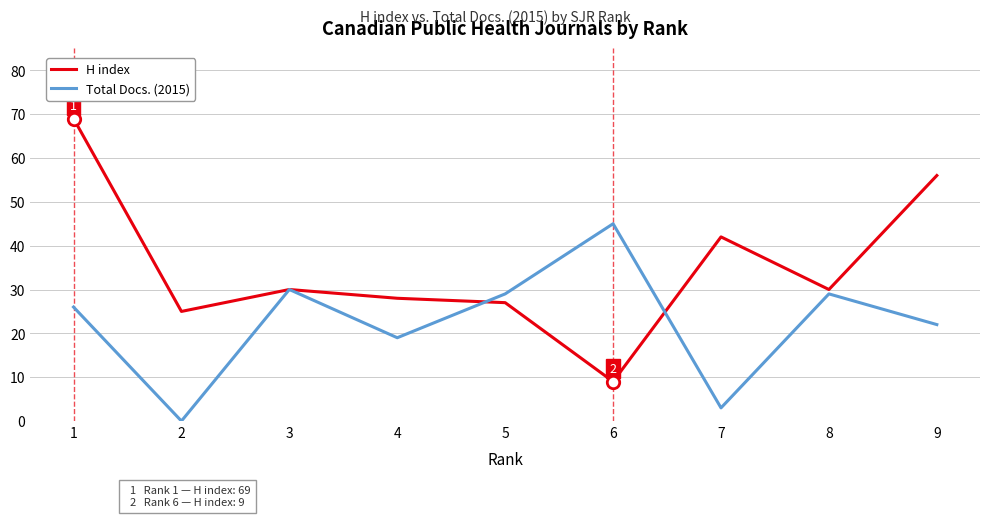

Which series has the largest total across all categories?

H index